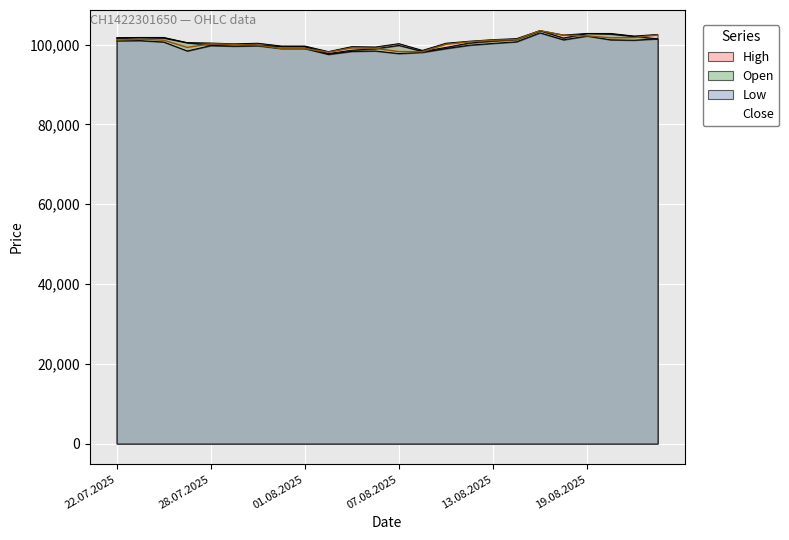

What is the total value across all series at 7?

397150